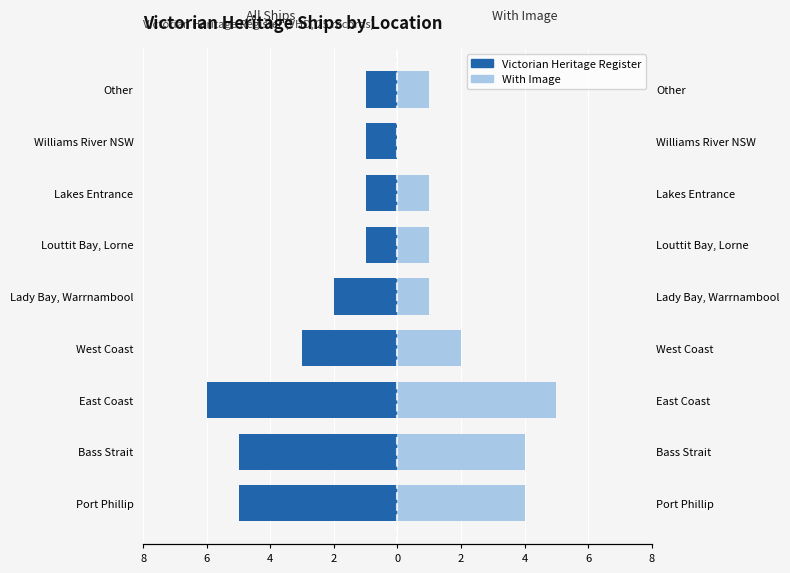

What is the difference between the maximum and minimum values in the With Image series?

5